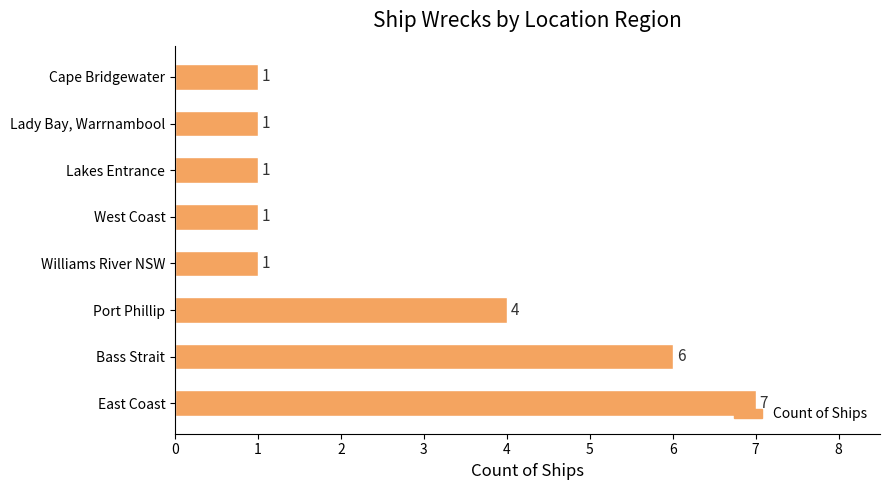

What is the greatest value displayed?

7